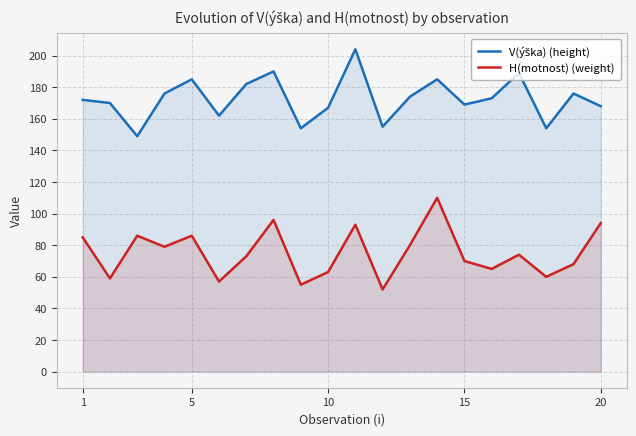

Is it true that H(motnost) (weight) equals 86 at 5?

True